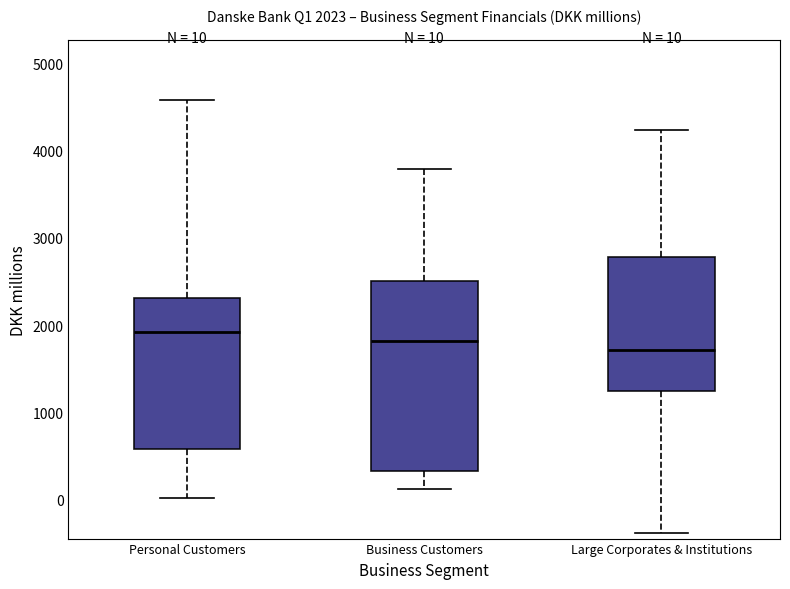

Comparing the boxes themselves (not the whiskers), which one is the tallest?

Business Customers